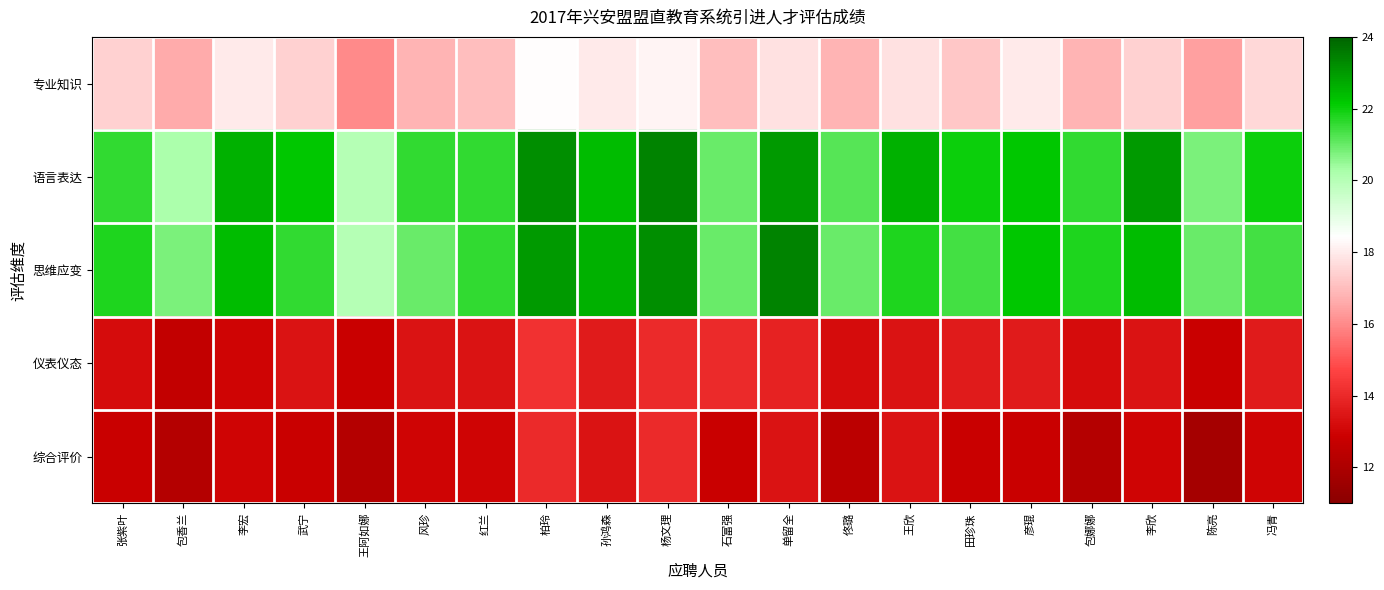

Between 红兰 and 单留全, which series saw the biggest shift?

思维应变